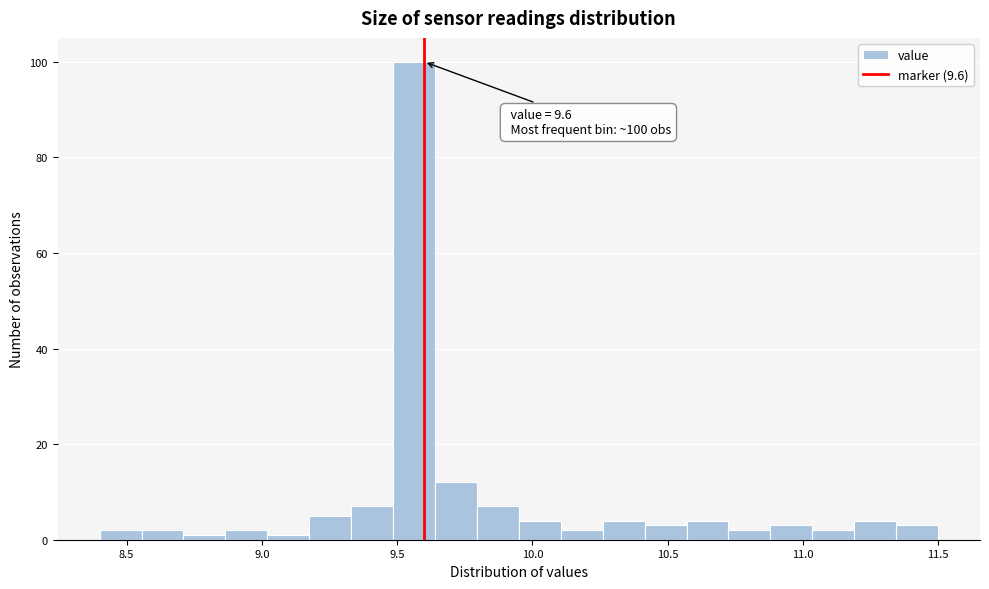

Around what value on the x-axis is the tallest bar? Give the approximate position of its centre, as read against the axis.

9.55